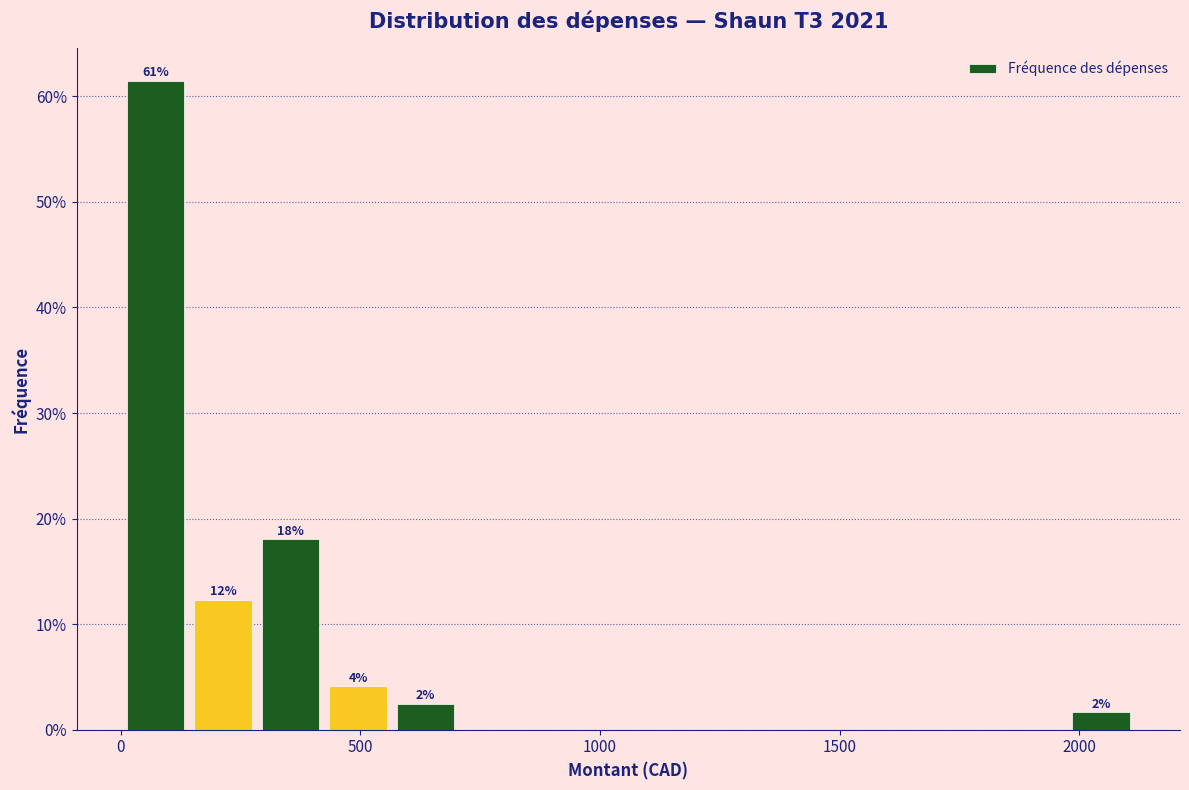

Read against the x-axis, roughly where is the centre of the tallest bar?

50